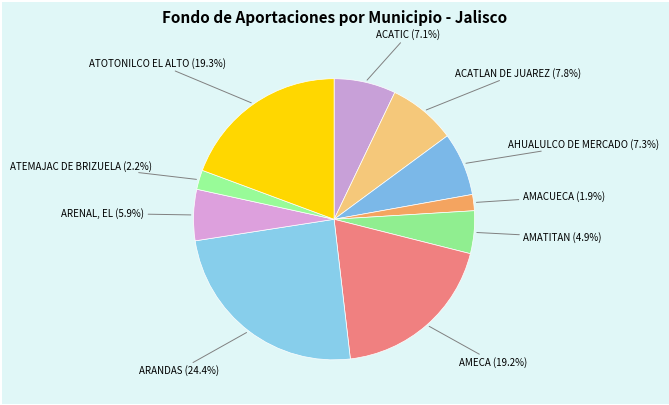

Combined, do AMATITAN and ATOTONILCO EL ALTO account for over 50%?

No